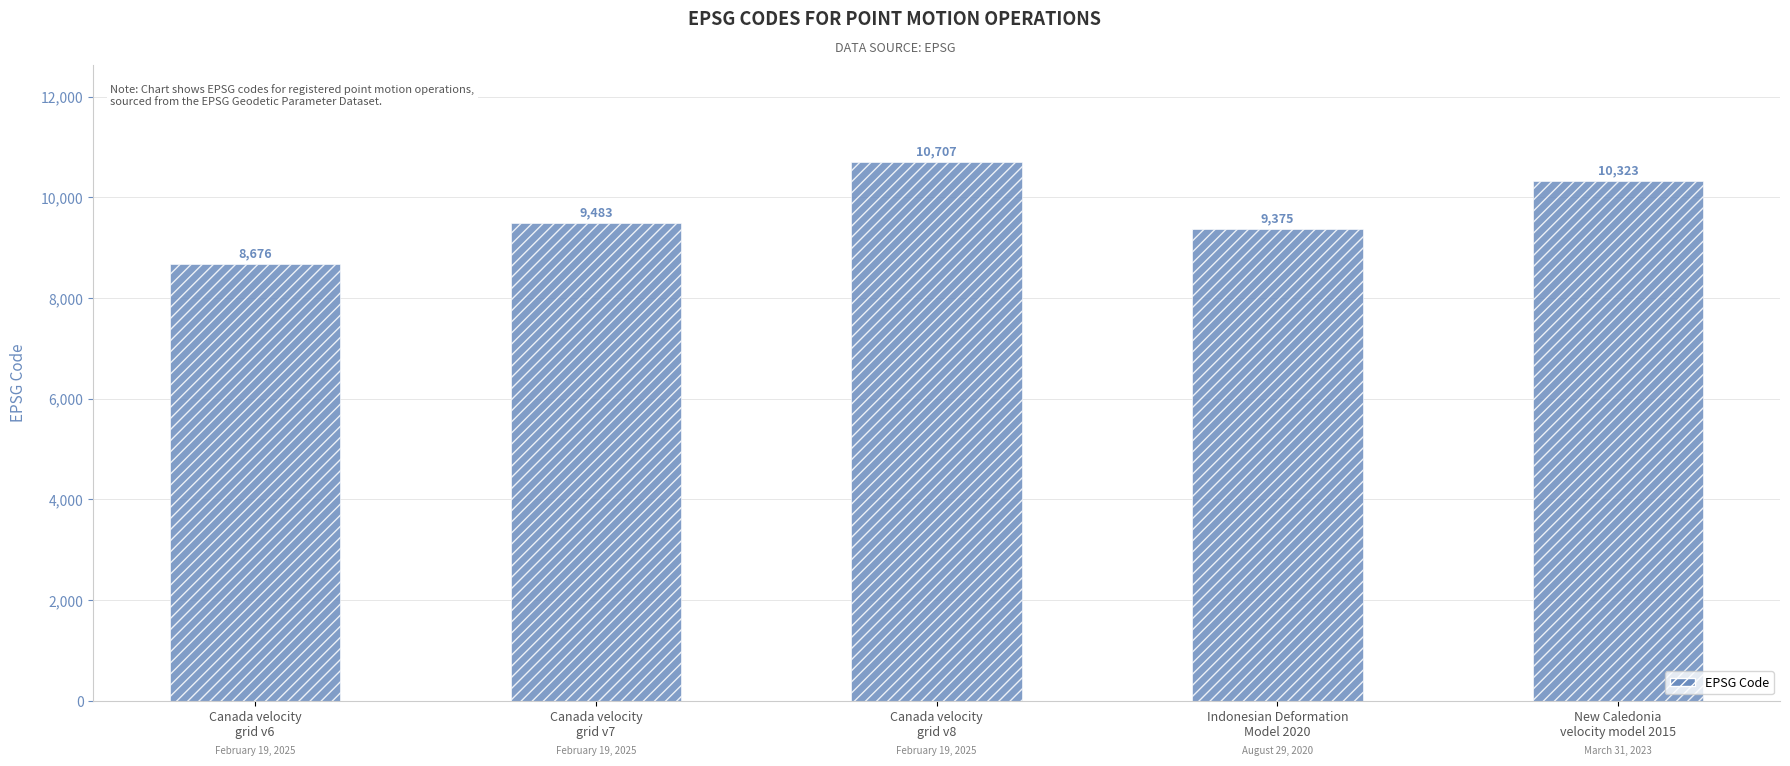

What is the sum of all values?

48564